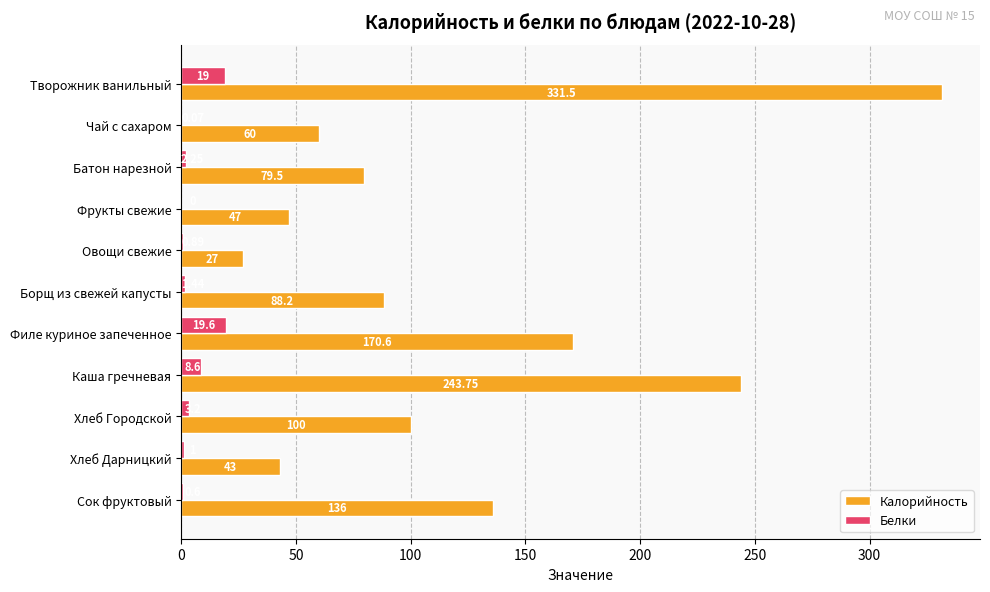

Which category has the highest value across all series?

Творожник ванильный